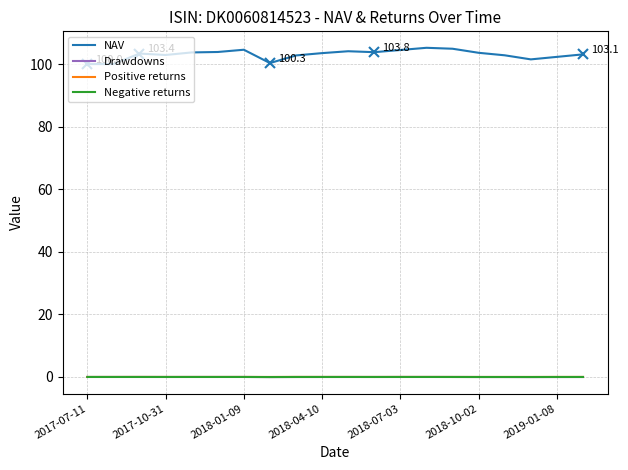

What is the minimum value for NAV?

100.0